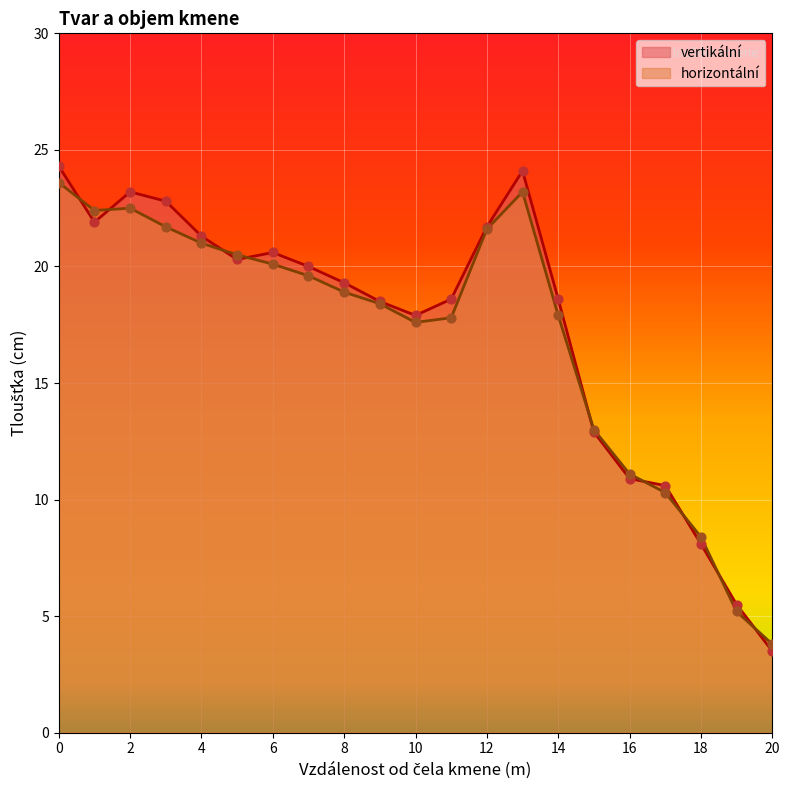

Is the value of vertikální at 18 greater than the value of horizontální at 13?

No